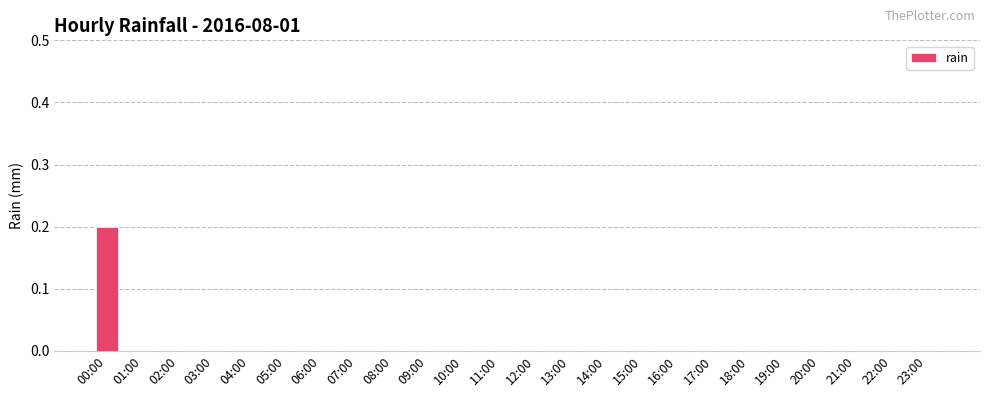

The value at 03:00 is 0.1. True or false?

False